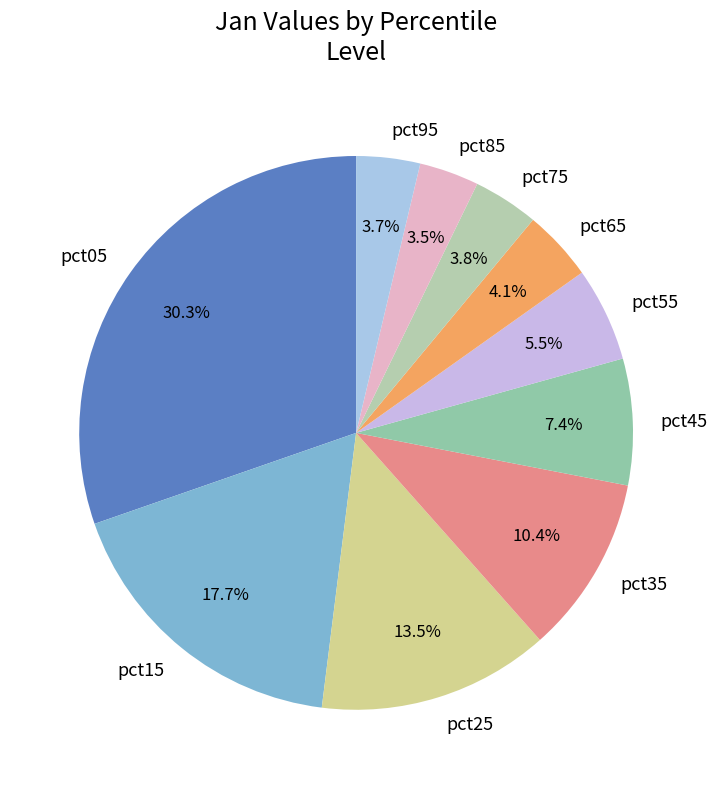

Does pct65 account for over 50% of the chart?

No